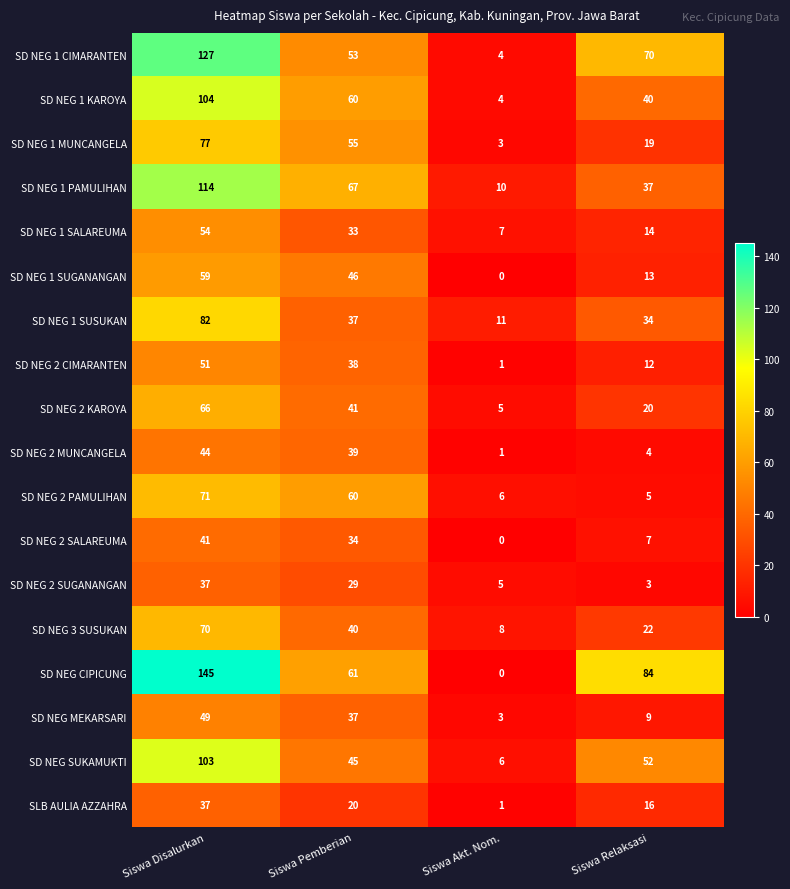

What is the difference between the maximum and minimum values in the SD NEG 2 CIMARANTEN series?

50